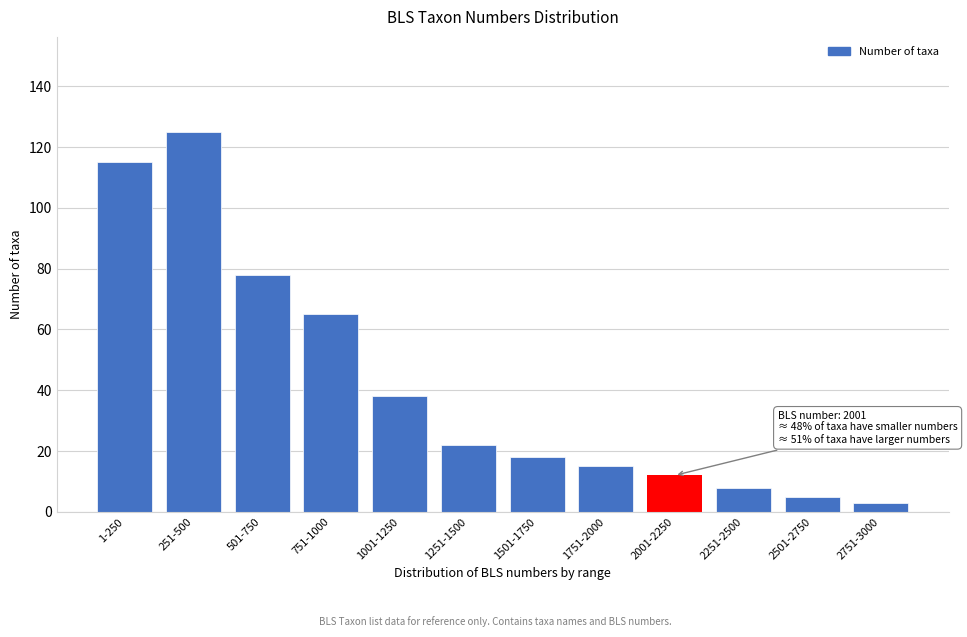

Reading right to left, extract all data points from this chart.

3	5	8	12	15	18	22	38	65	78	125	115